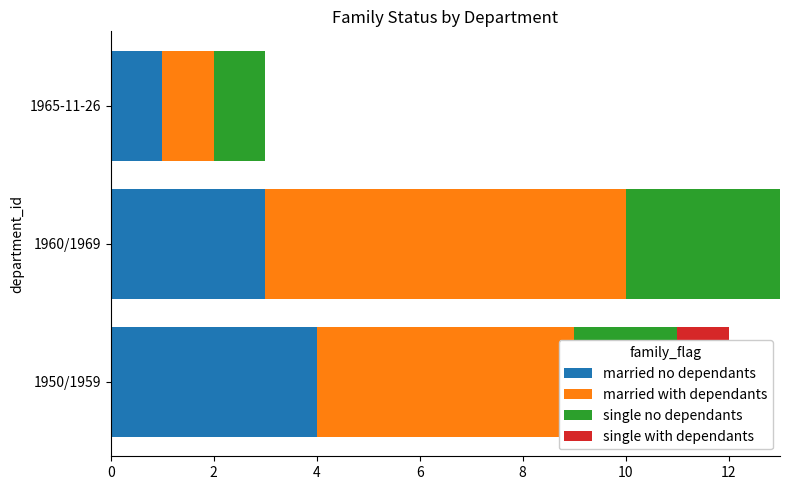

What is the difference between the highest and lowest values at 2?

7